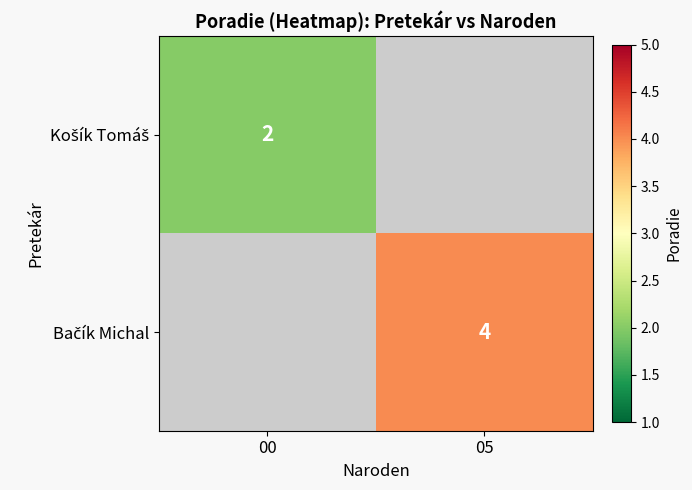

List the labels in order of Bačík Michal value, largest first.

00, 05